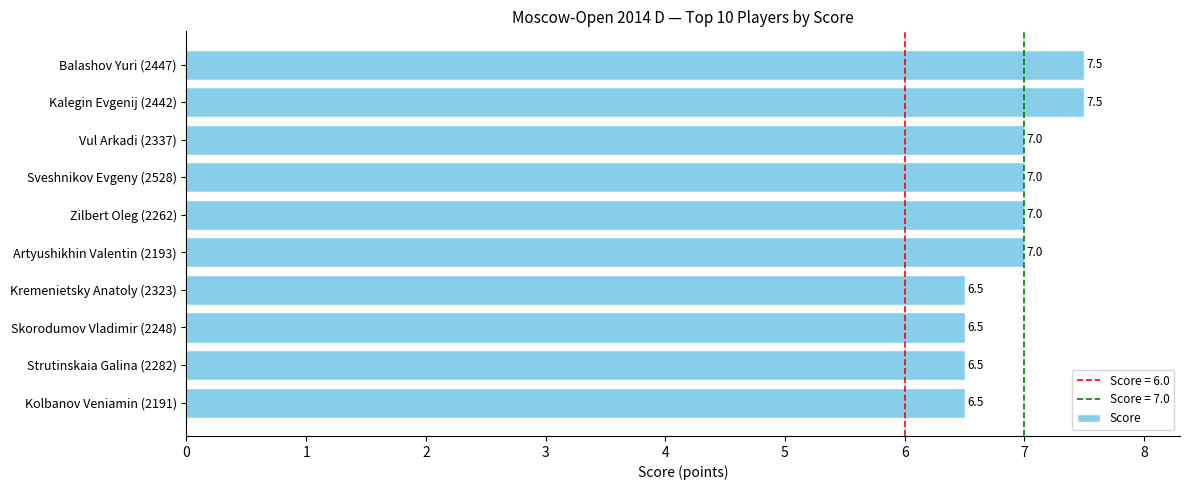

Count the values in the range 6 to 7.

8